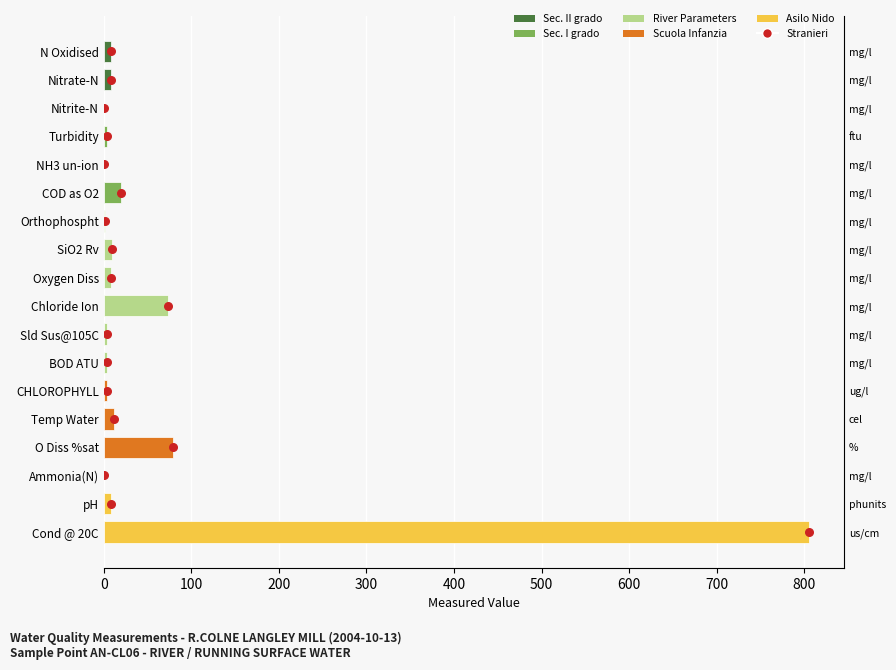

Which series contains the lowest Y value?

Stranieri